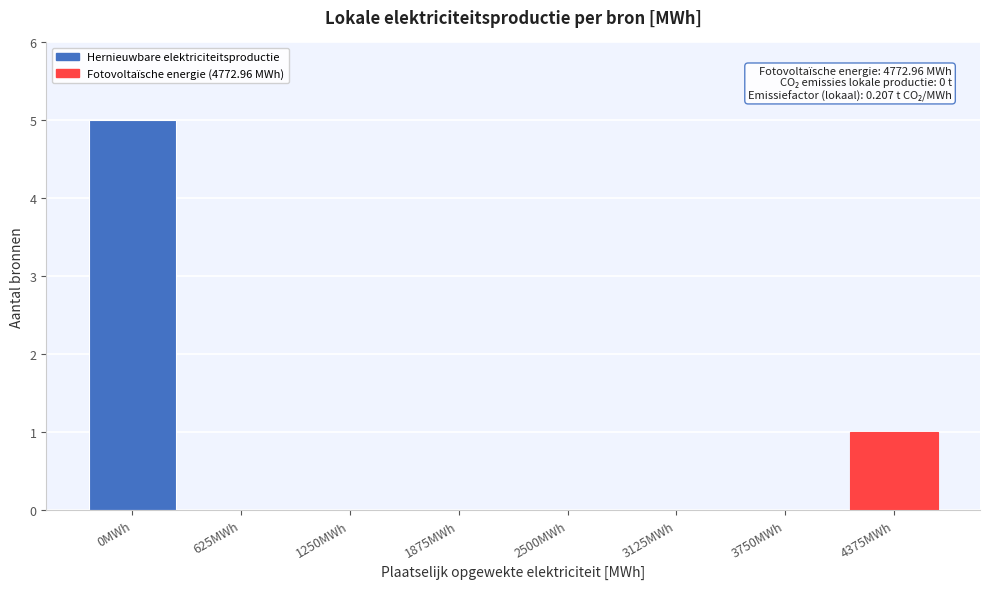

Reading right to left, transcribe all the data shown in this chart.

4375MWh=1	3750MWh=0	3125MWh=0	2500MWh=0	1875MWh=0	1250MWh=0	625MWh=0	0MWh=5